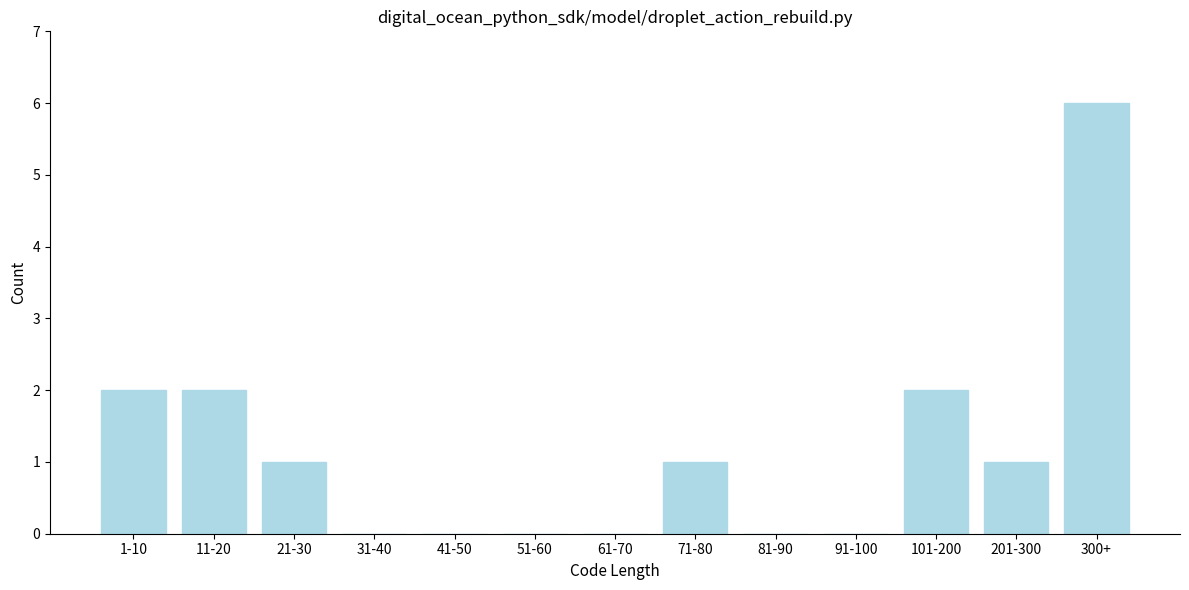

Reading left to right, transcribe all the data shown in this chart.

1-10=2	11-20=2	21-30=1	31-40=0	41-50=0	51-60=0	61-70=0	71-80=1	81-90=0	91-100=0	101-200=2	201-300=1	300+=6